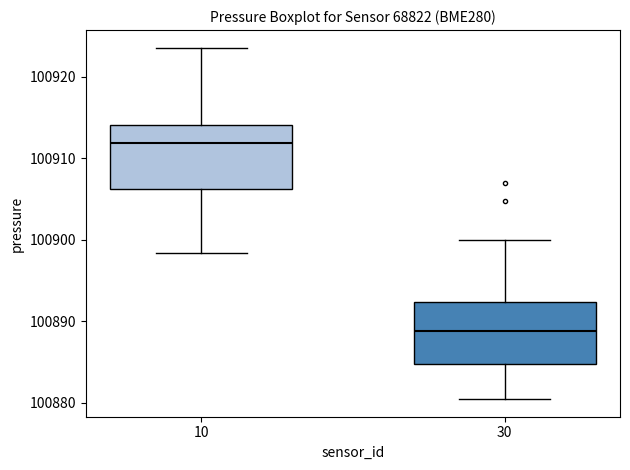

Where does the median line of the box at x = 30 sit on the y-axis? The values are not printed on the chart, so give them approximately, as read against the axis.

100889